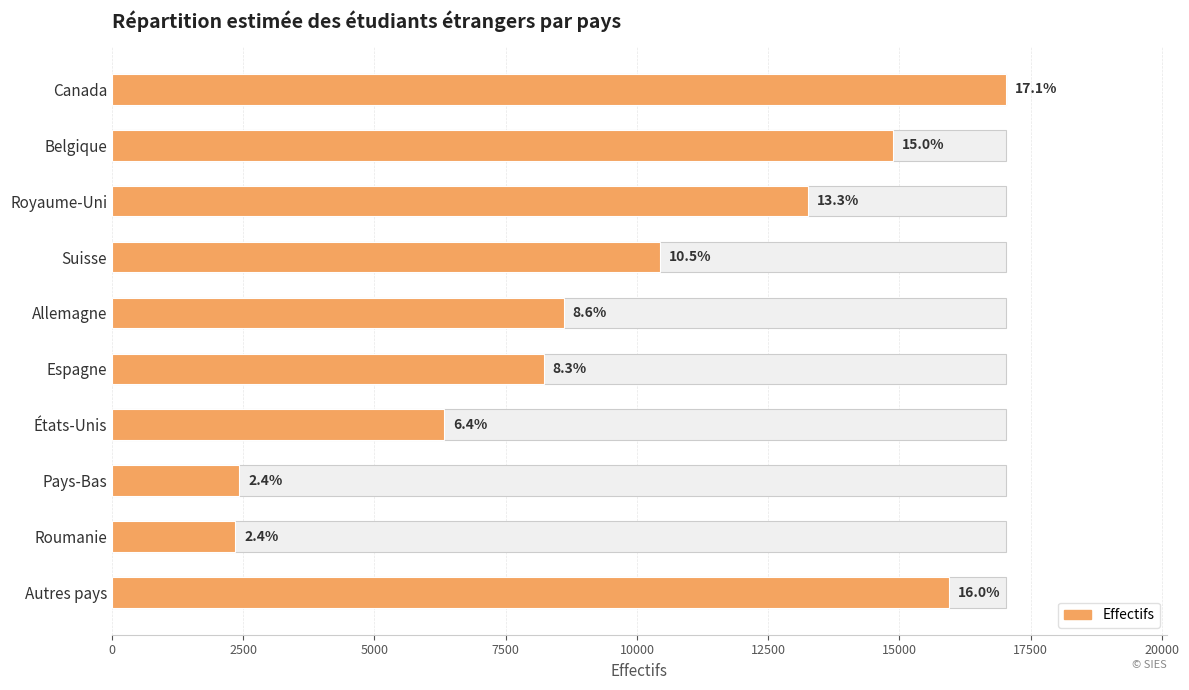

How many values exceed 10447?

4